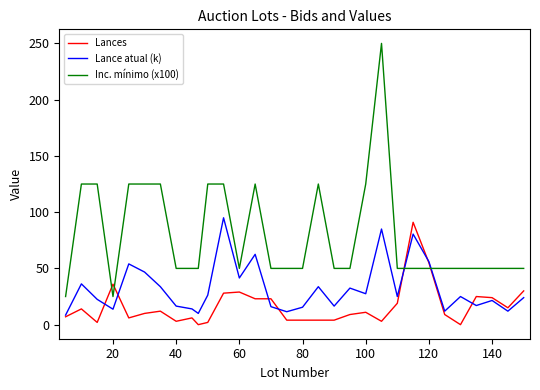

Which series has the largest total across all categories?

Inc. mínimo (x100)